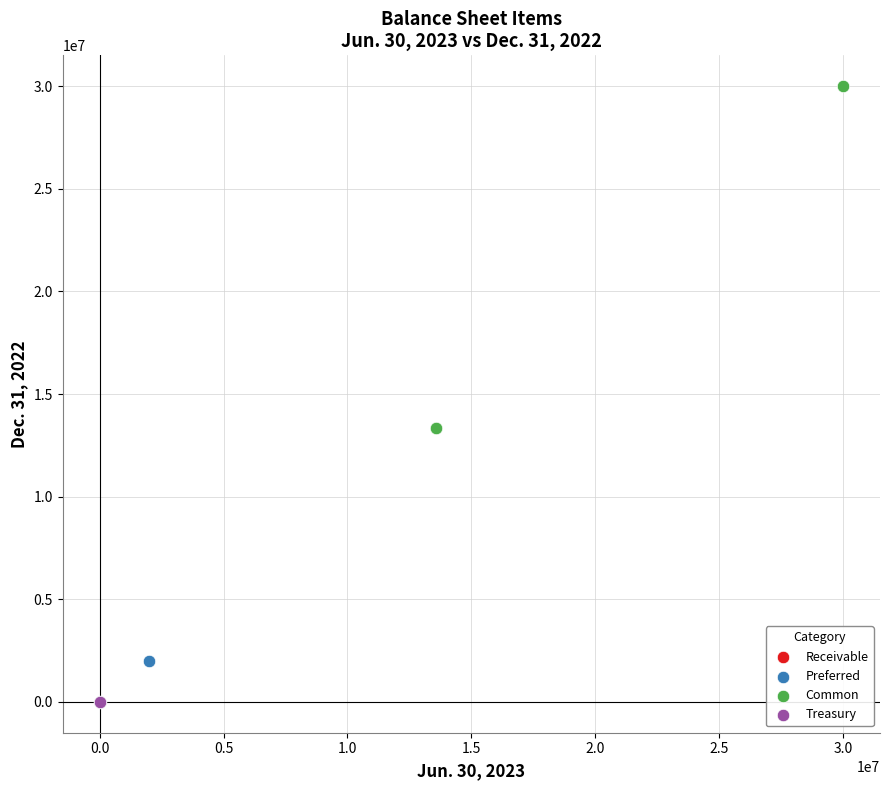

What are all the series names shown in the legend?

Receivable, Preferred, Common, Treasury